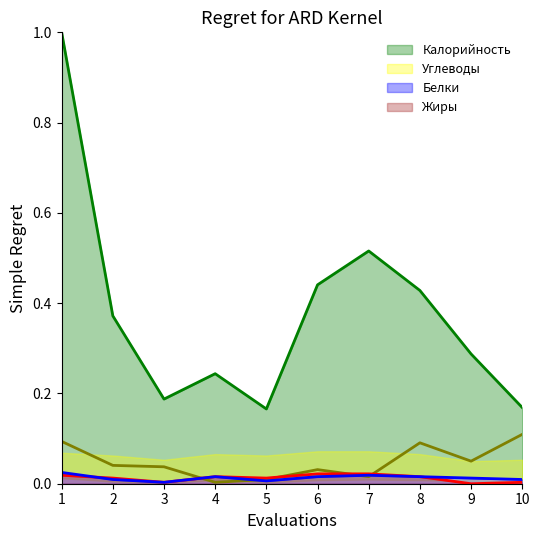

True or false: Белки and Калорийность intersect in this chart.

False